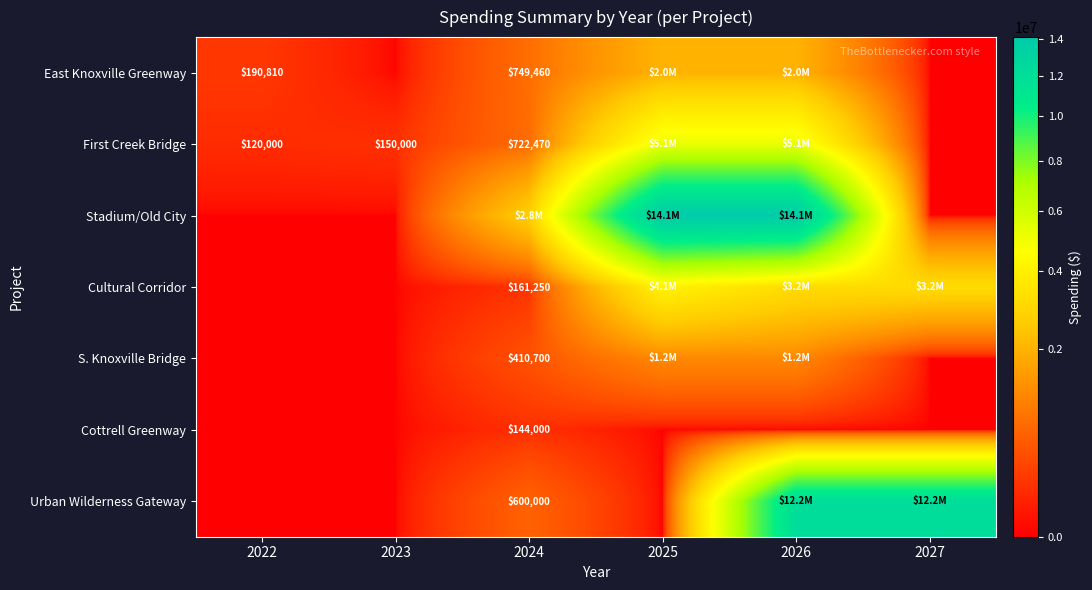

True or false: Urban Wilderness Gateway has a value of 600000 at 2024.

True